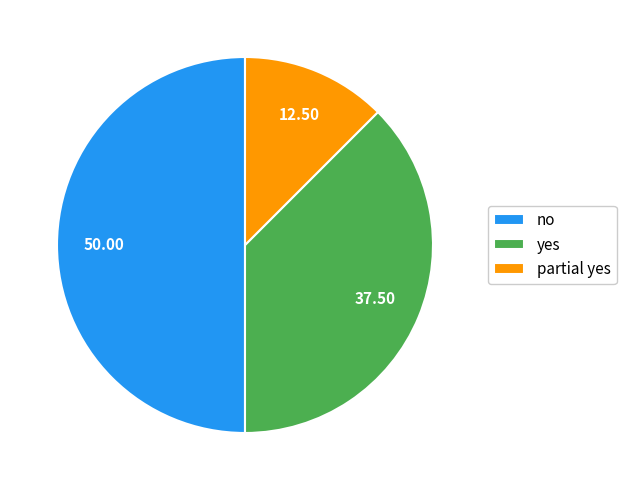

Is yes the majority of the pie?

No